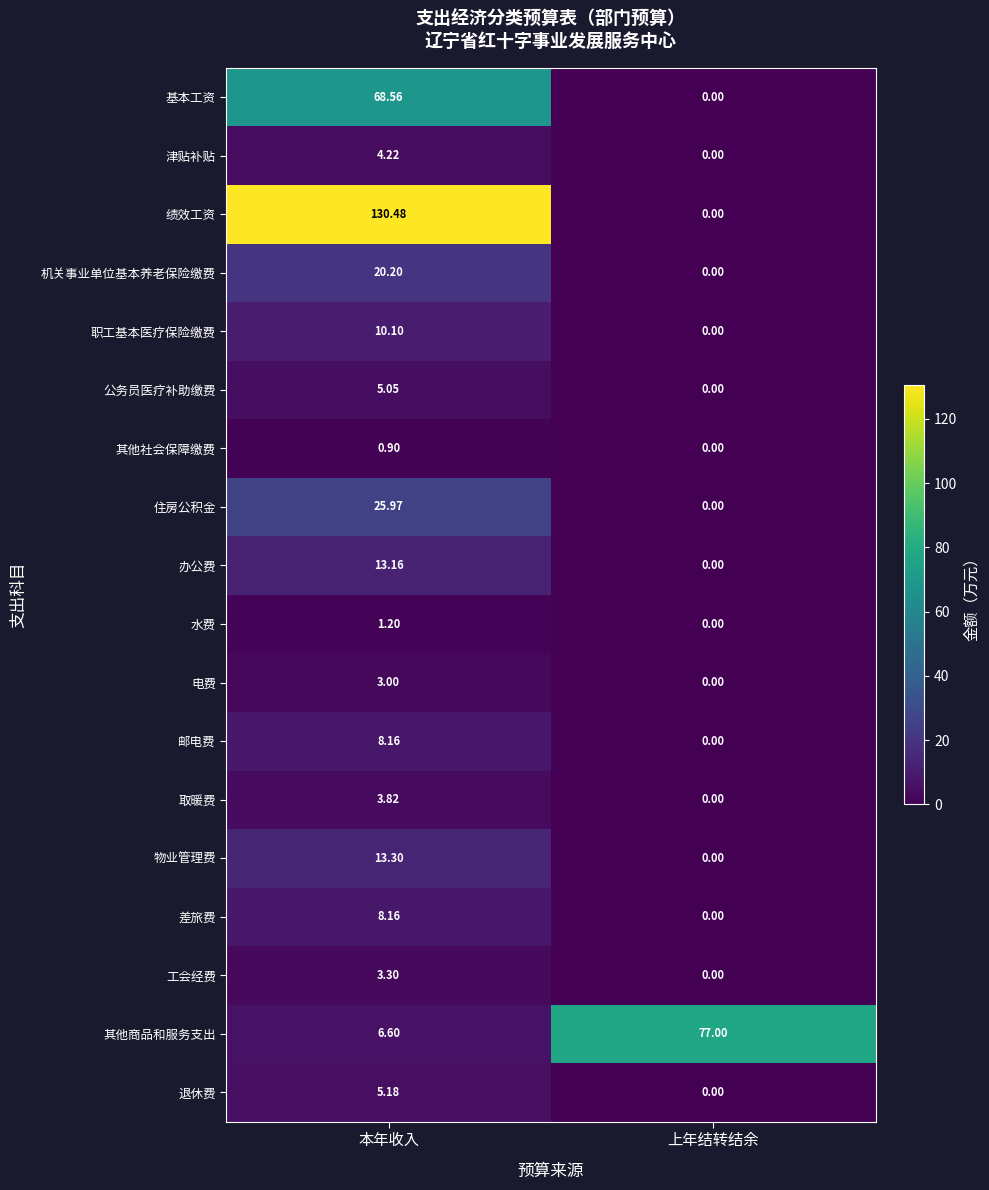

Which label corresponds to the largest value in the chart?

本年收入